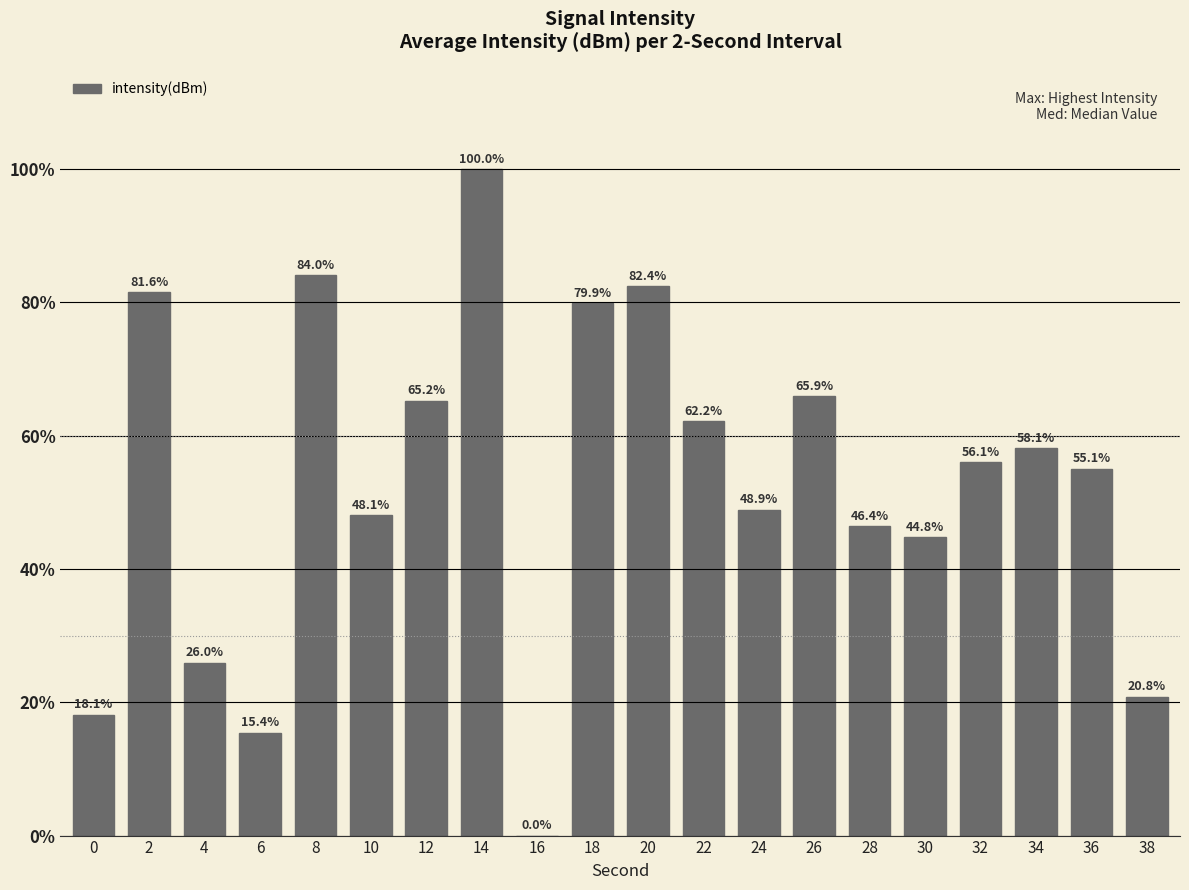

Reading left to right, list all the values displayed in this chart.

18.1	81.6	26.0	15.4	84.0	48.1	65.2	100.0	0.0	79.9	82.4	62.2	48.9	65.9	46.4	44.8	56.1	58.1	55.1	20.8